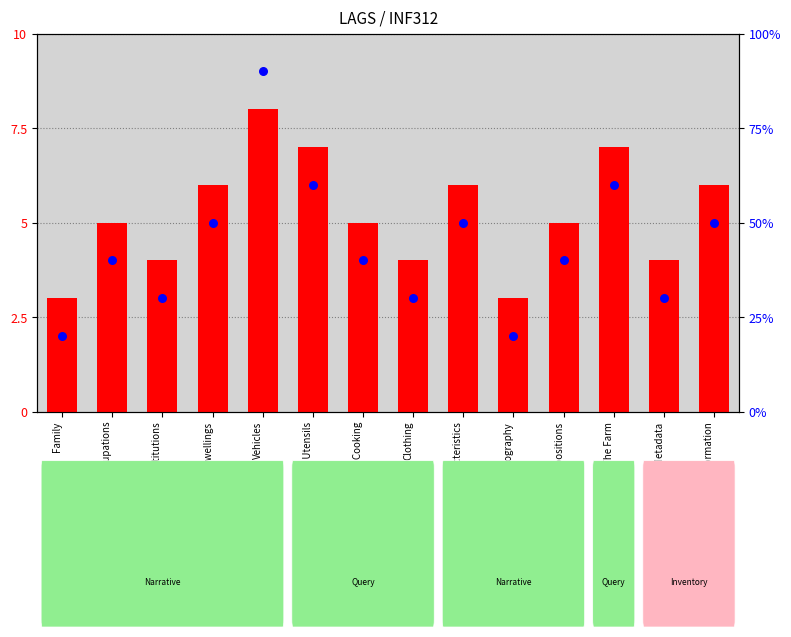

Which series contains the lowest Y value?

count